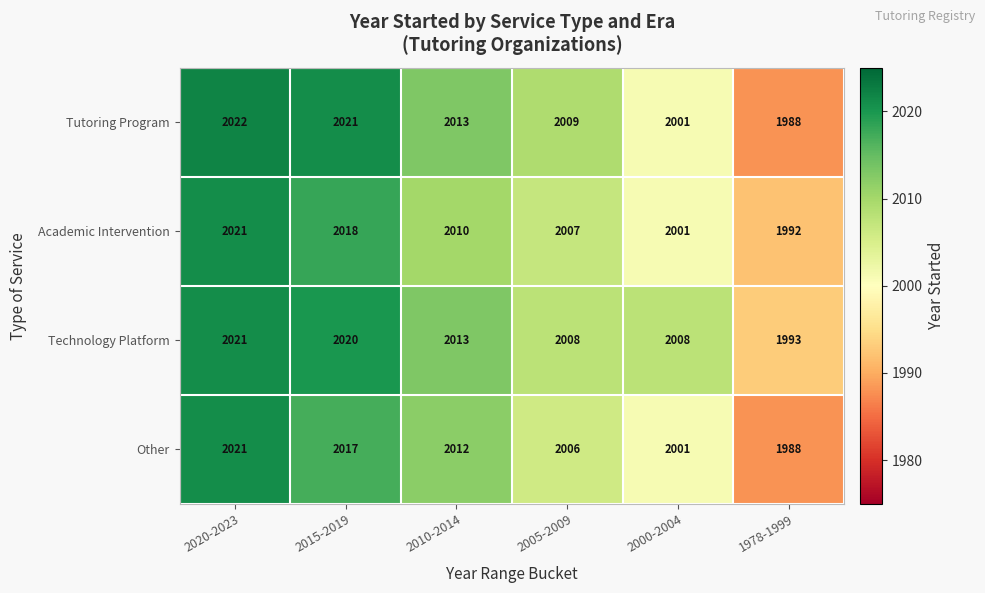

List the labels in order of Other value, smallest first.

1978-1999, 2000-2004, 2005-2009, 2010-2014, 2015-2019, 2020-2023